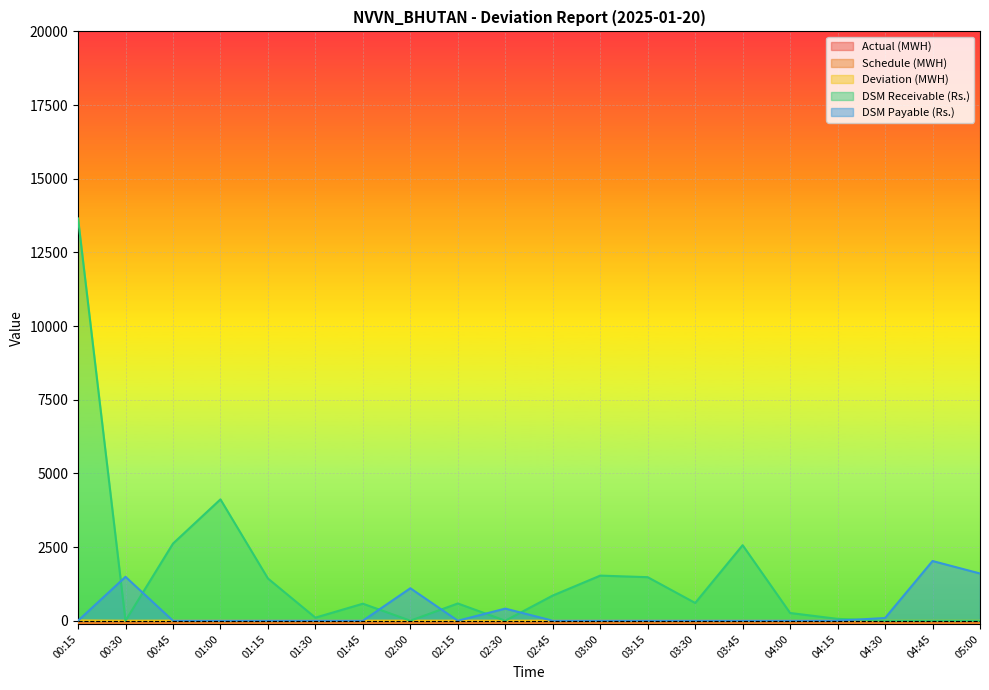

What is the sum of the Deviation (MWH) values at 05:00 and 01:45?

-0.3